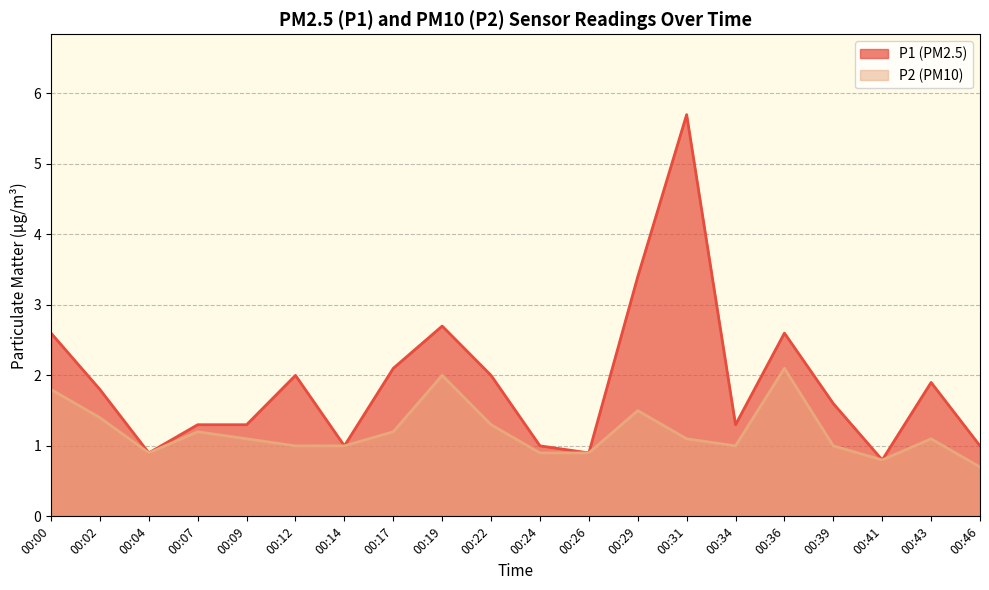

True or false: P1 and P2 cross at least once.

False